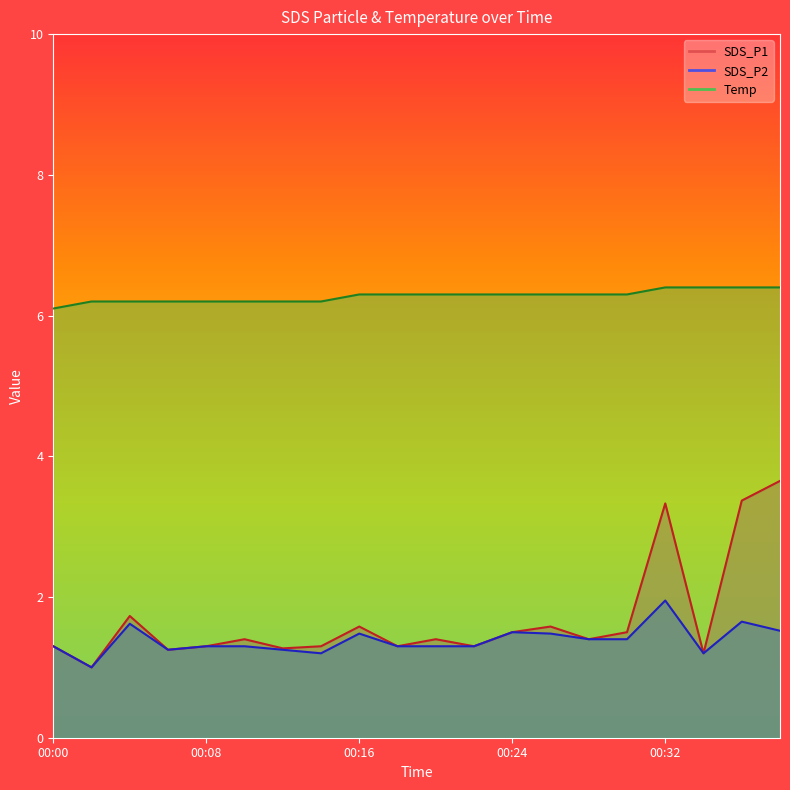

Which series changed the most between 00:24 and 00:38?

SDS_P1